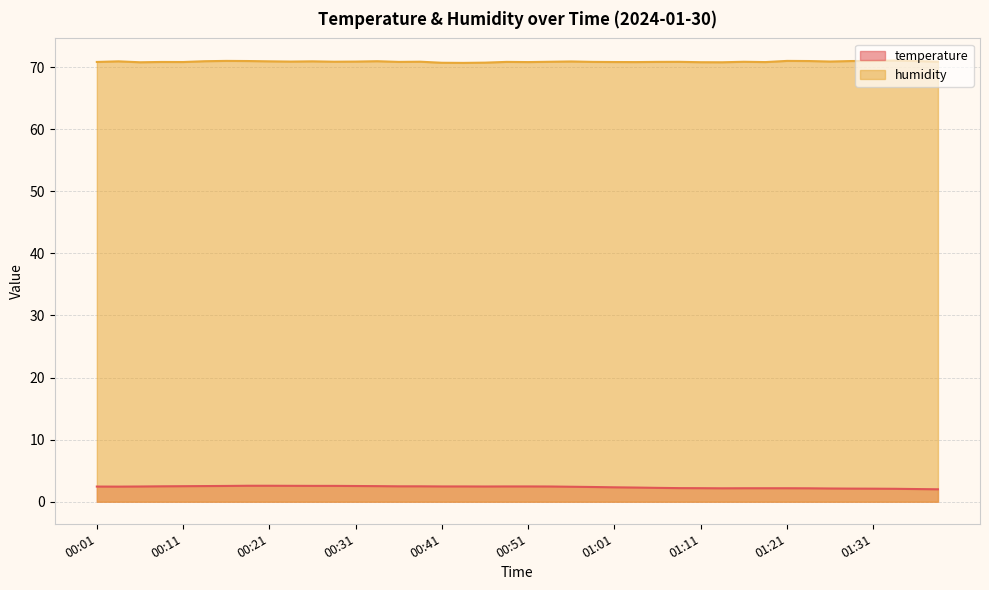

What is the spread (max minus min) of values at 01:39?

68.9